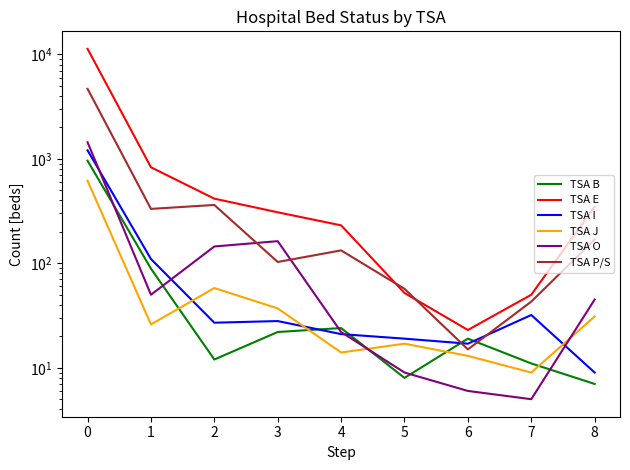

What is the smallest value displayed?

5